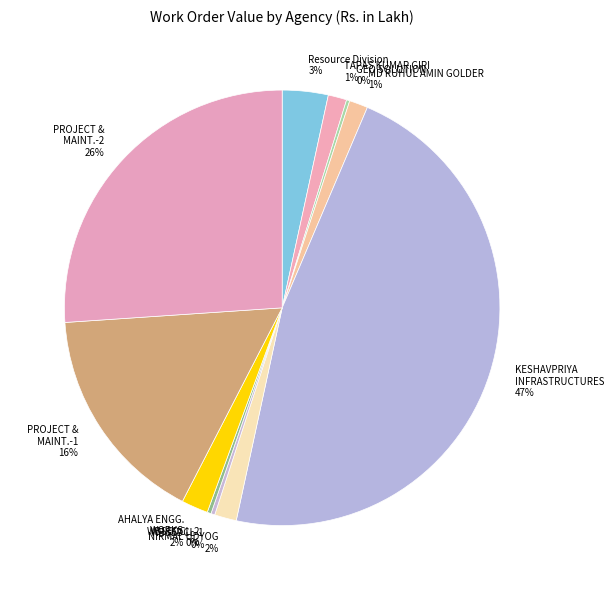

Combined, do KESHAVPRIYA INFRASTRUCTURES and WBSEDCL-1 account for over 50%?

No